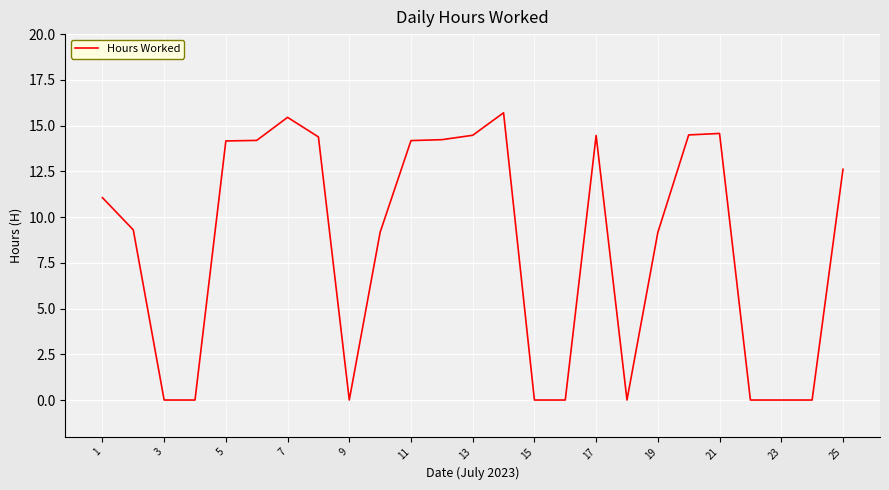

What is the difference between the maximum and minimum values?

15.7